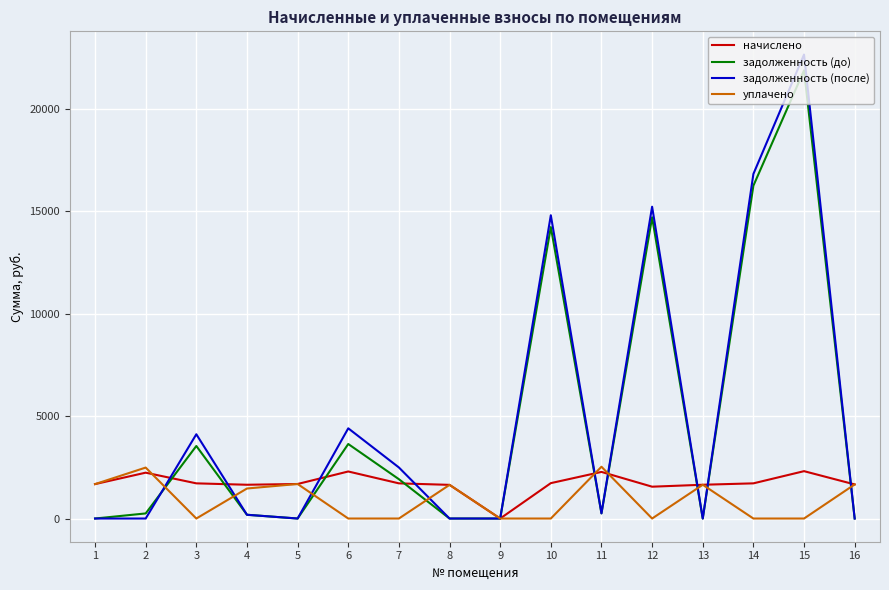

What is the total value across all series at 7?

6126.9